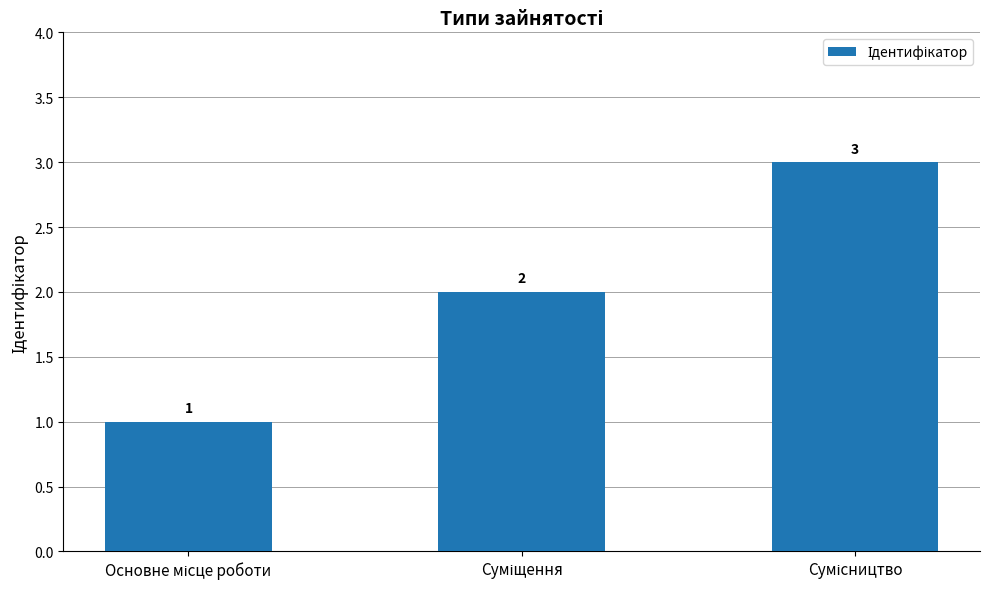

Reading right to left, list all the values displayed in this chart.

3	2	1